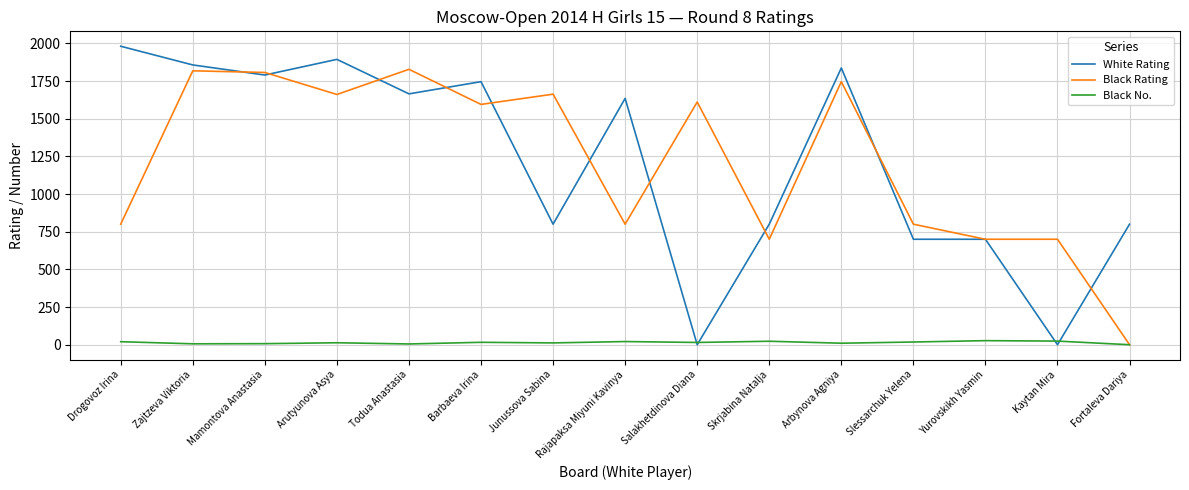

What is the total value across all series at Barbaeva Irina?

3357